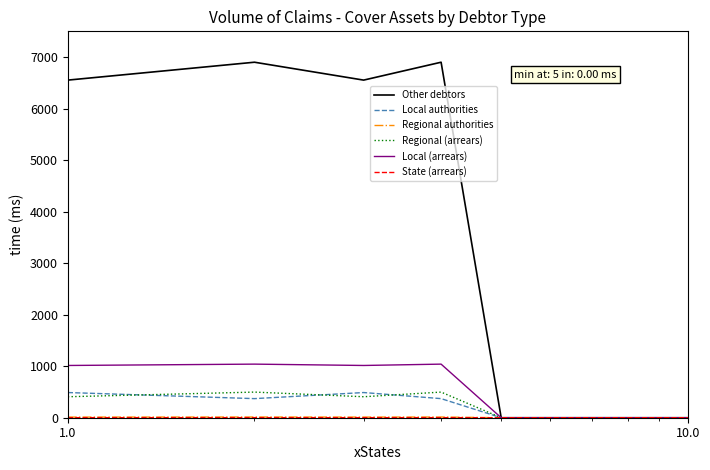

What is the maximum value shown in the chart?

6900.5